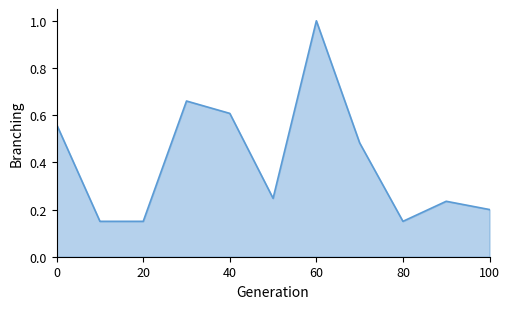

What is the greatest value displayed?

1.0